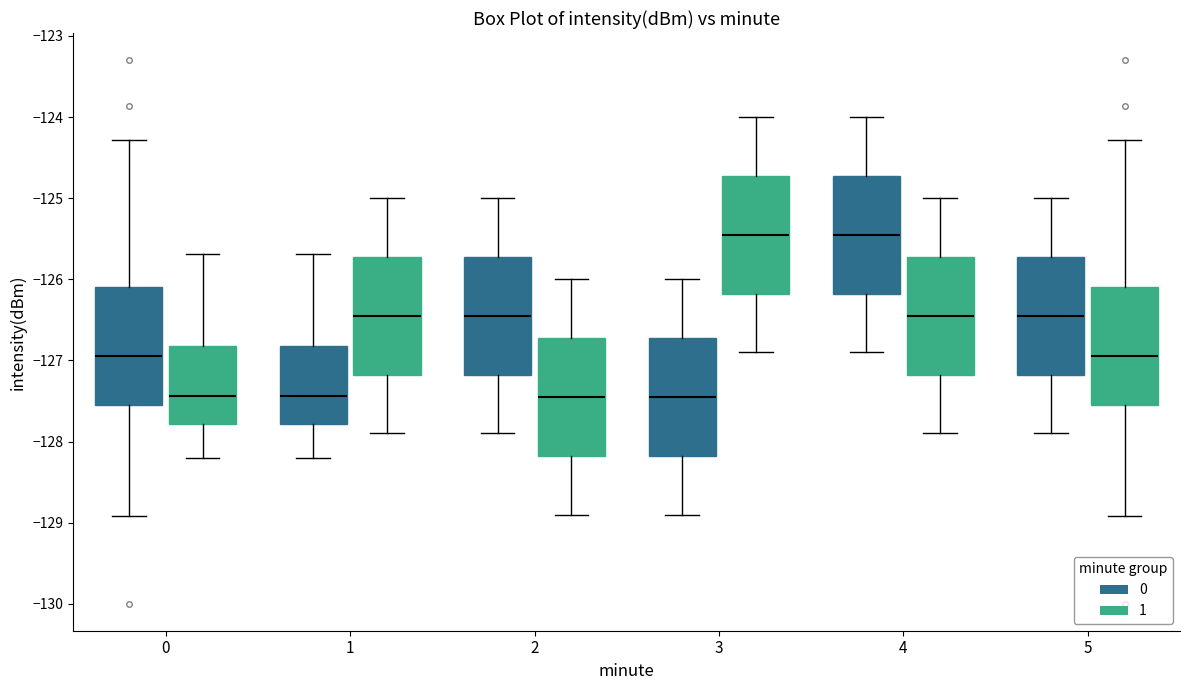

Reading left to right, read every box against the y-axis: the position of its median line, the range the box covers, and the ends of its whiskers. The values are not printed on the chart, so give them approximately, as read against the axis.

0 (0): median -126.9, box -127.6 to -126.1, whiskers -128.9 to -124.3
0 (1): median -127.4, box -127.8 to -126.8, whiskers -128.2 to -125.7
1 (0): median -127.4, box -127.8 to -126.8, whiskers -128.2 to -125.7
1 (1): median -126.4, box -127.2 to -125.7, whiskers -127.9 to -125.0
2 (0): median -126.4, box -127.2 to -125.7, whiskers -127.9 to -125.0
2 (1): median -127.4, box -128.2 to -126.7, whiskers -128.9 to -126.0
3 (0): median -127.4, box -128.2 to -126.7, whiskers -128.9 to -126.0
3 (1): median -125.4, box -126.2 to -124.7, whiskers -126.9 to -124.0
4 (0): median -125.4, box -126.2 to -124.7, whiskers -126.9 to -124.0
4 (1): median -126.4, box -127.2 to -125.7, whiskers -127.9 to -125.0
5 (0): median -126.4, box -127.2 to -125.7, whiskers -127.9 to -125.0
5 (1): median -126.9, box -127.6 to -126.1, whiskers -128.9 to -124.3